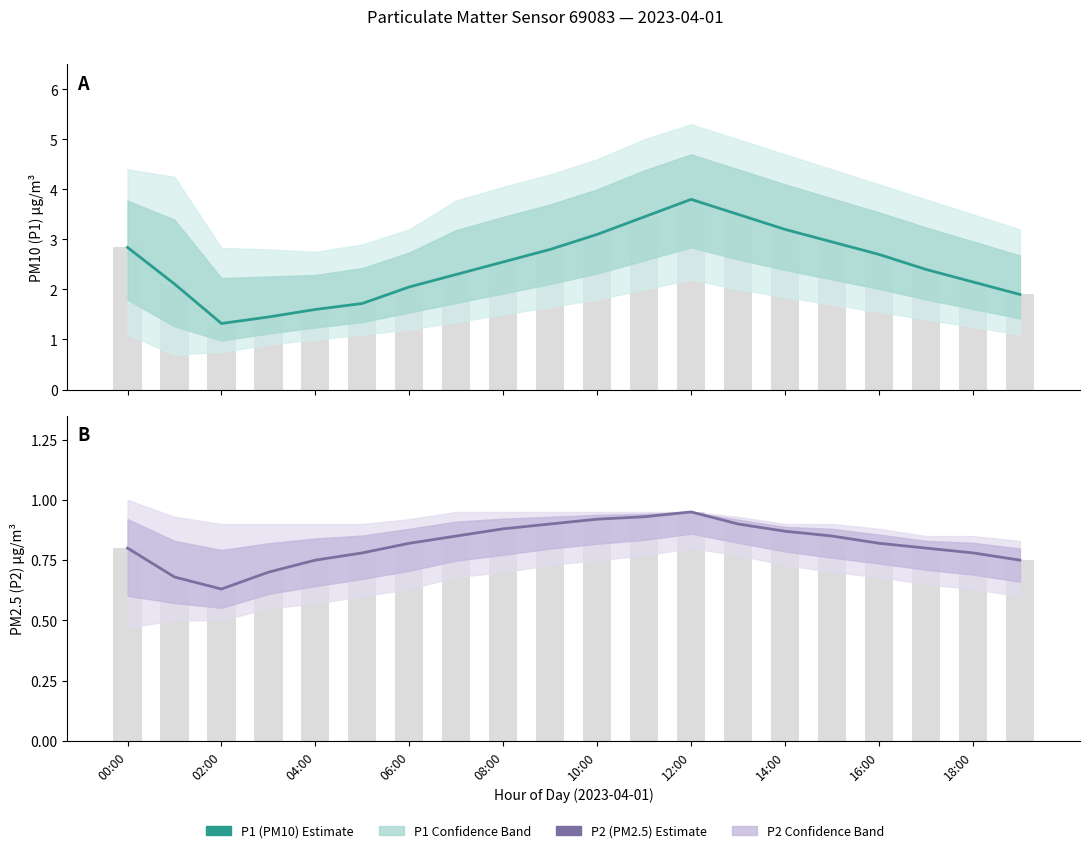

Is the value of P2 (PM2.5) Estimate at 06:00 greater than the value of P1 (PM10) Estimate at 04:00?

No